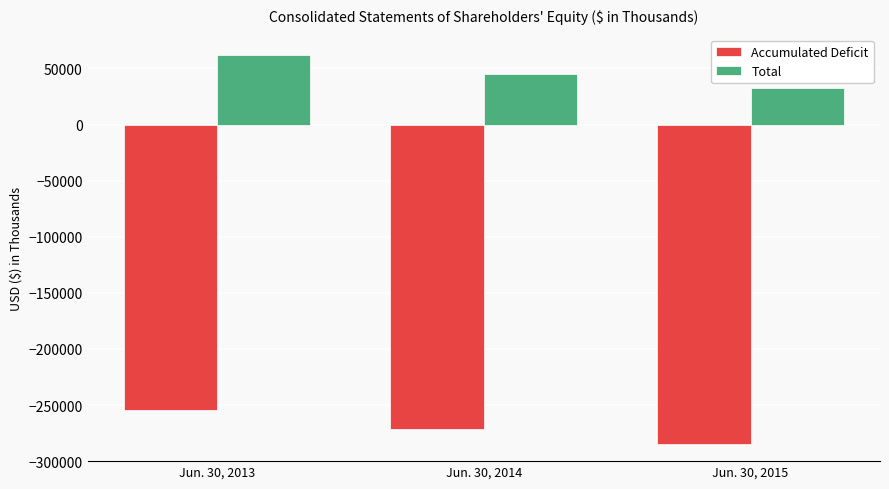

List the labels in order of Accumulated Deficit value, smallest first.

Jun. 30, 2015, Jun. 30, 2014, Jun. 30, 2013